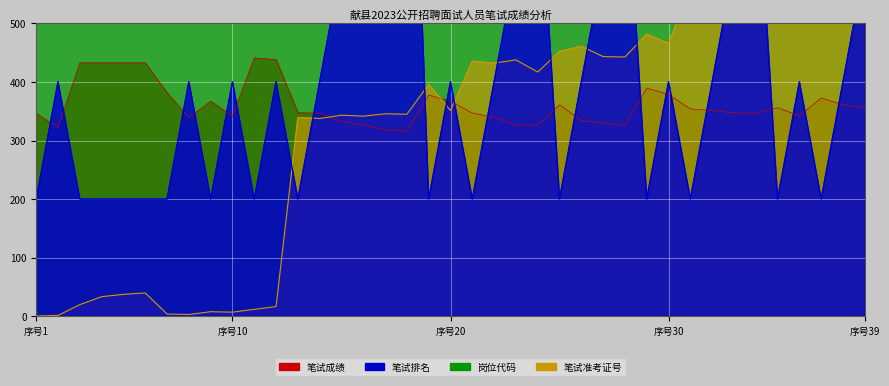

Reading right to left, transcribe all the data shown in this chart.

笔试成绩: 356.5	361.0	372.5	342.0	356.0	346.5	347.0	351.0	354.0	378.5	389.5	325.5	330.0	334.0	361.0	326.0	326.5	339.5	347.0	367.0	377.5	315.5	318.5	326.5	332.5	346.5	347.5	438.0	441.0	341.5	367.0	339.0	381.5	432.5	432.5	432.5	432.5	322.5	346.0
笔试排名: 600.0	400.0	200.0	400.0	200.0	800.0	600.0	400.0	200.0	400.0	200.0	800.0	600.0	400.0	200.0	800.0	600.0	400.0	200.0	400.0	200.0	1200.0	1000.0	800.0	600.0	400.0	200.0	400.0	200.0	400.0	200.0	400.0	200.0	200.0	200.0	200.0	200.0	400.0	200.0
岗位代码: 801.3	801.3	801.3	801.2	801.2	801.1	801.1	801.1	801.1	801.0	801.0	800.9	800.9	800.9	800.9	800.8	800.8	800.8	800.8	800.7	800.7	800.6	800.6	800.6	800.6	800.6	800.6	800.5	800.5	800.4	800.4	800.3	800.3	800.2	800.2	800.2	800.2	800.1	800.1
笔试准考证号_scaled: 612.8	662.4	660.8	588.8	582.4	549.6	541.6	512.8	560.8	465.6	481.6	442.4	443.2	460.8	452.0	416.8	437.6	432.0	435.2	351.2	396.0	344.8	345.6	341.6	343.2	337.6	339.2	16.8	12.0	7.2	8.0	3.2	4.0	40.0	37.6	33.6	20.0	1.6	0.8